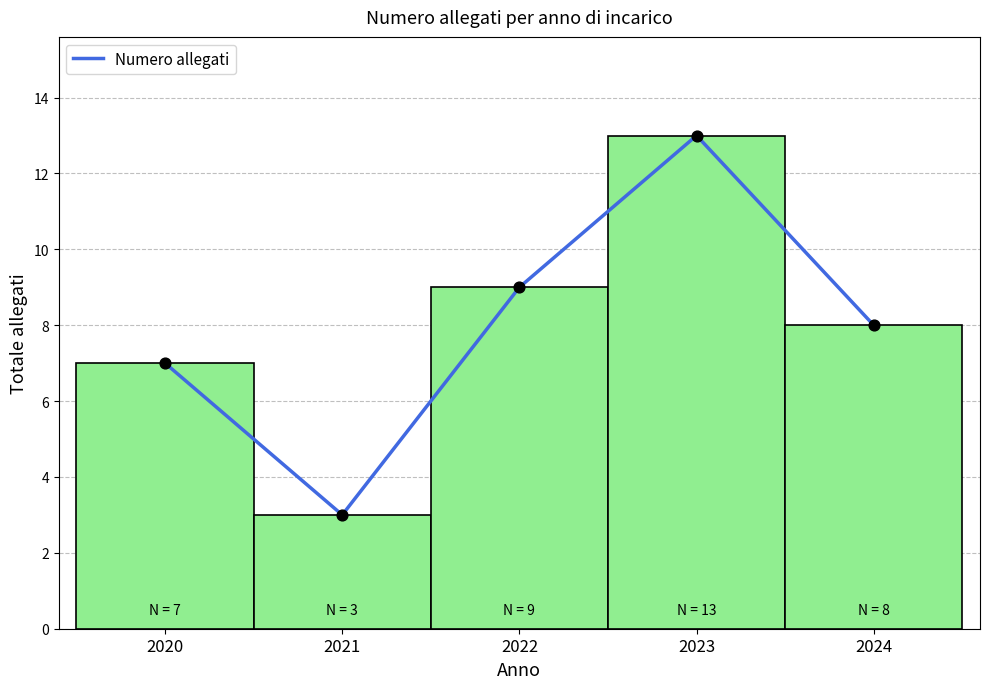

Between 2021 and 2023, which is larger?

2023